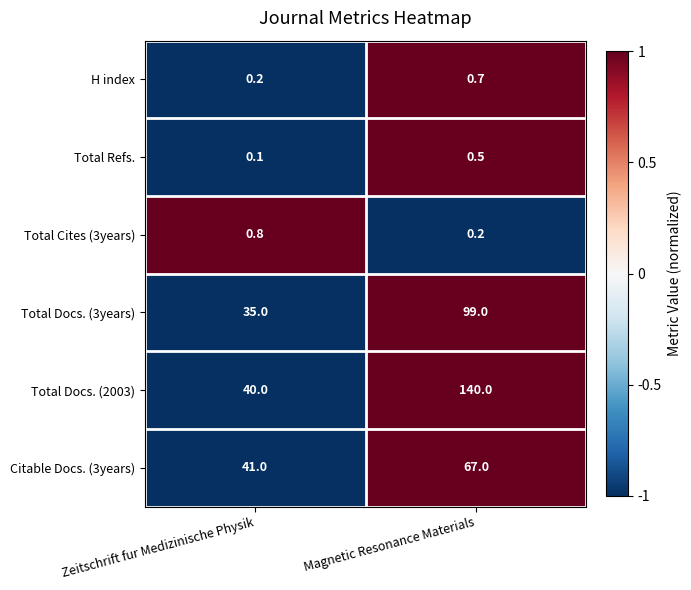

Which series changed the most between Zeitschrift fur Medizinische Physik and Magnetic Resonance Materials?

Total Docs. (2003)